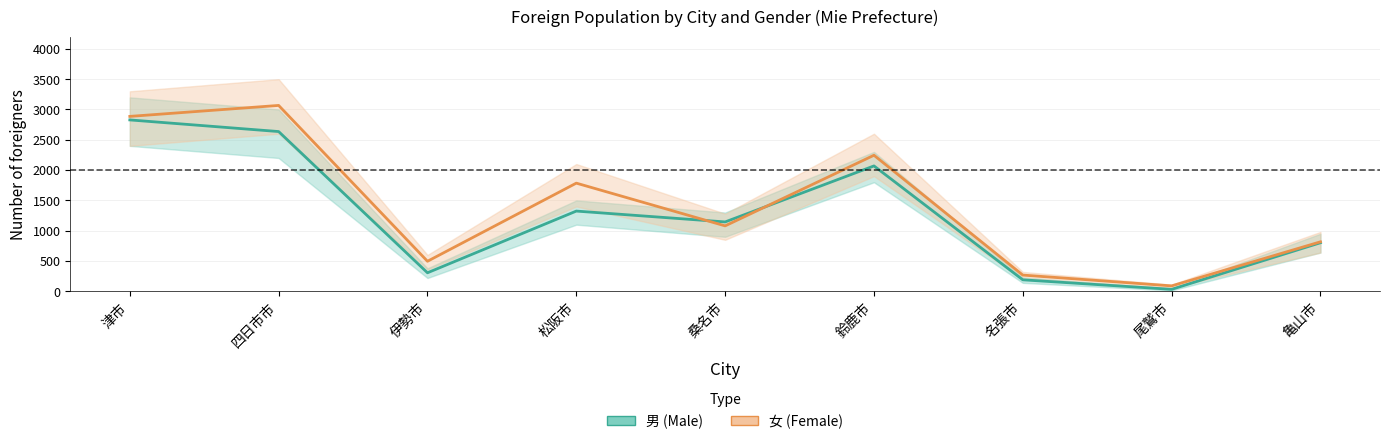

What is the average value of the 男 (Male) series?

1259